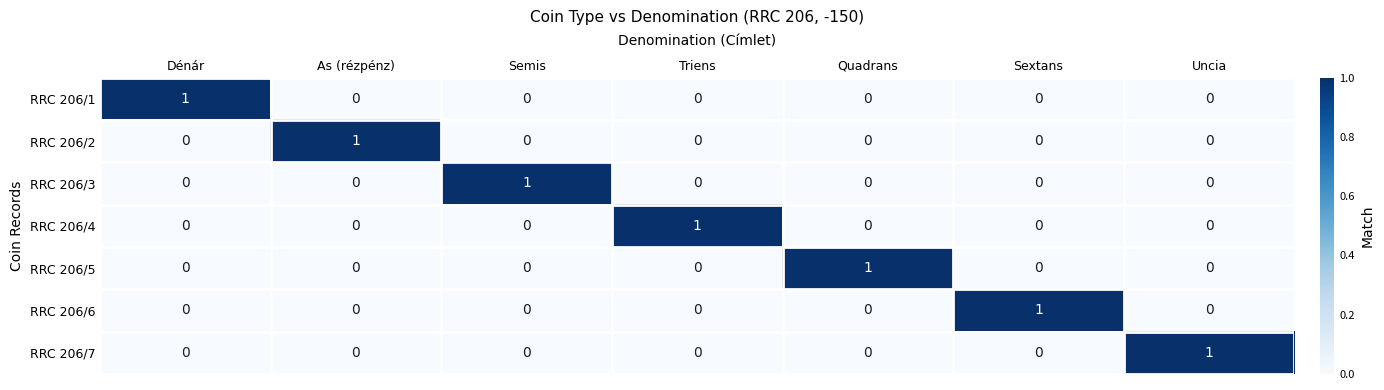

The value of RRC 206/1 at Quadrans is 1. True or false?

False